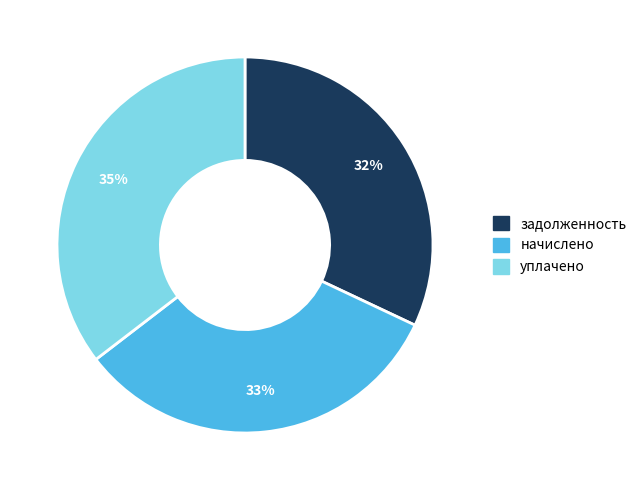

To the nearest percent, what is the difference between the largest and smallest slice percentages?

3%